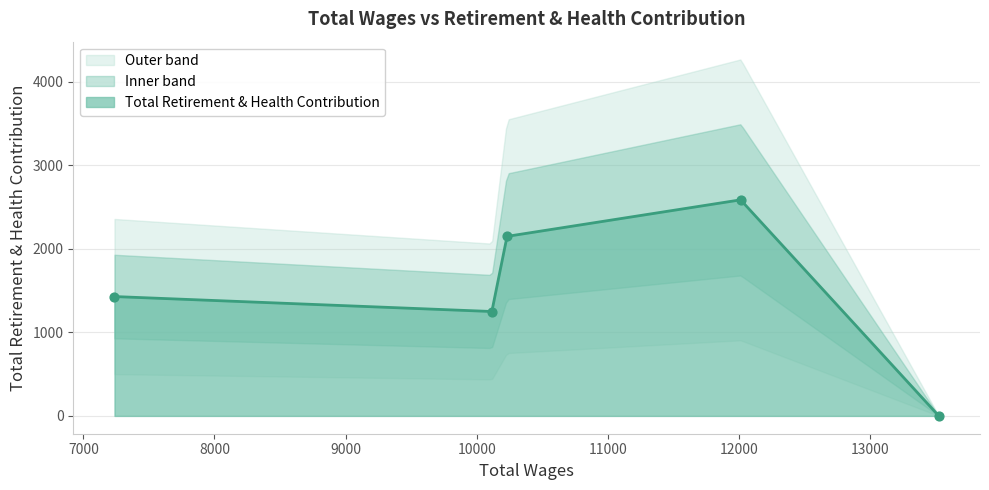

What is the change in value from 10116.0 to 7237.0?

+179